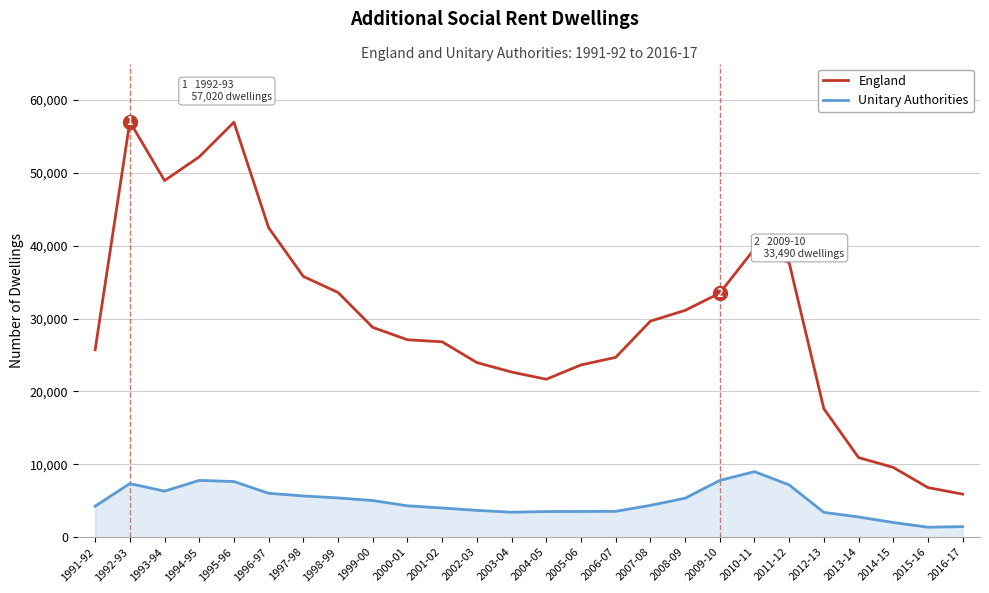

Which series changed the most between 2006-07 and 2009-10?

England